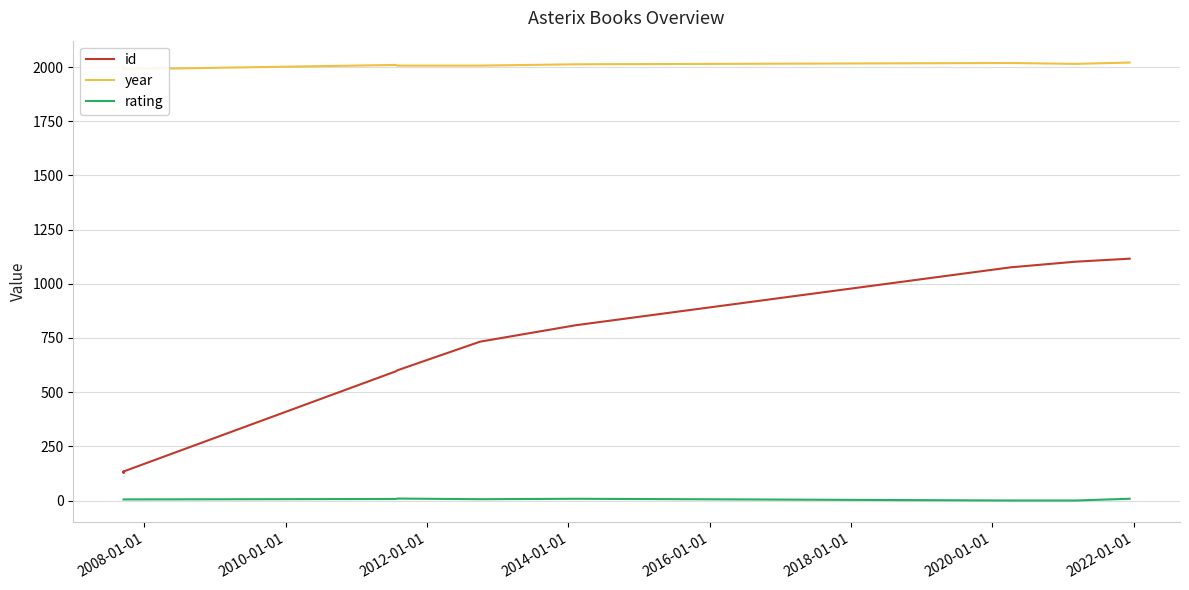

True or false: year and rating cross at least once.

False